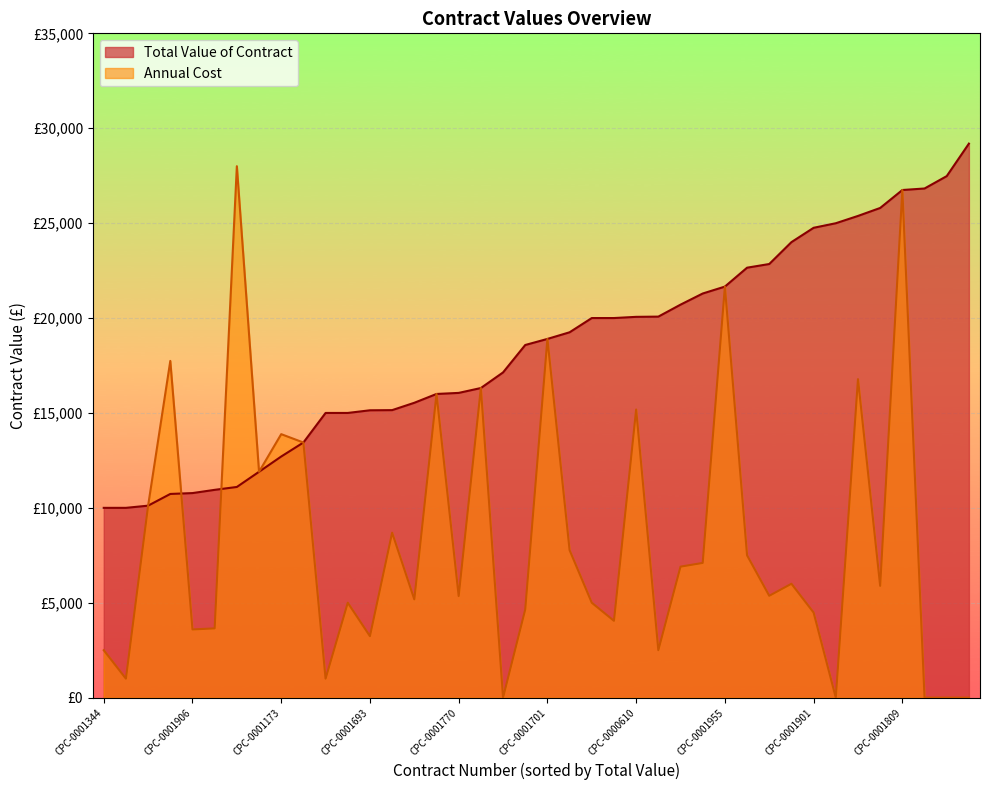

What is the maximum value shown in the chart?

29189.5